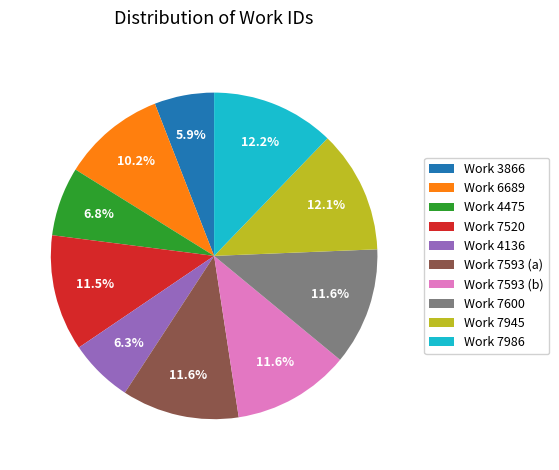

Between Work 7593 (b) and Work 4475, which is larger?

Work 7593 (b)